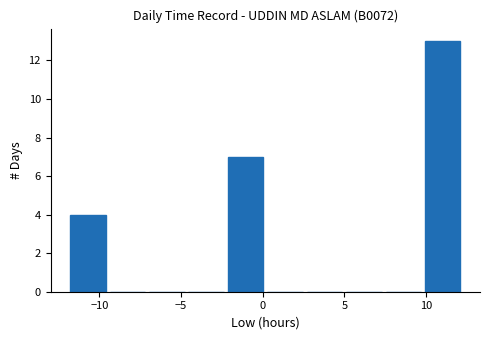

Reading left to right, transcribe this chart: for each bar, give the range it covers on the x-axis and its height. Neither the bar edges nor the heights are printed on the chart, so give them approximately, as read against the axes.

-12.0 to -9.5: 4
-9.5 to -7.0: 0
-7.0 to -4.5: 0
-4.5 to -2.5: 0
-2.5 to 0.0: 7
0.0 to 2.5: 0
2.5 to 5.0: 0
5.0 to 7.5: 0
7.5 to 10.0: 0
10.0 to 12.0: 13